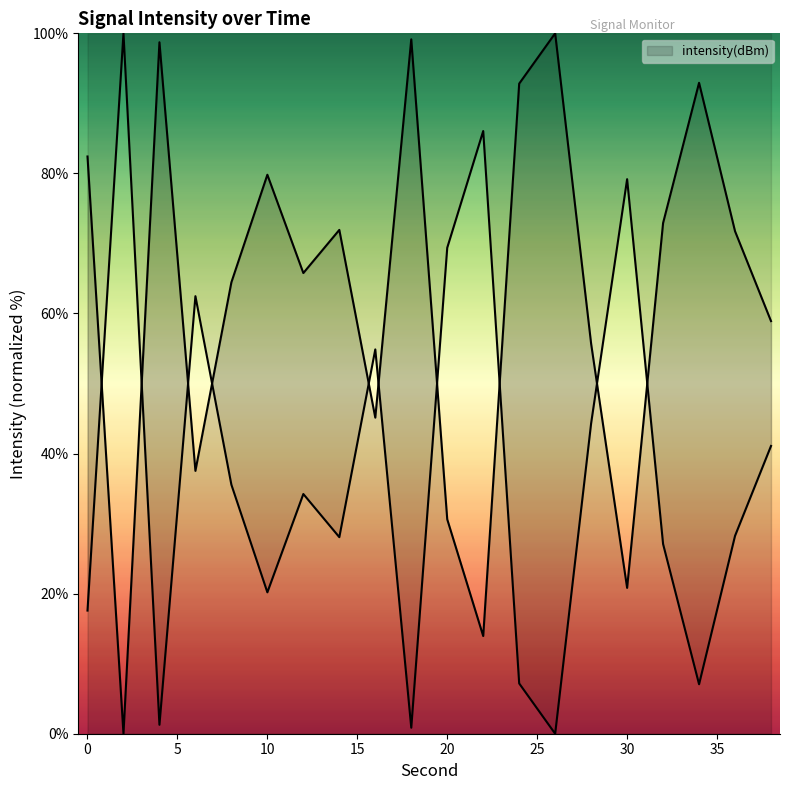

What is the change in value from 6 to 10?

+42.3